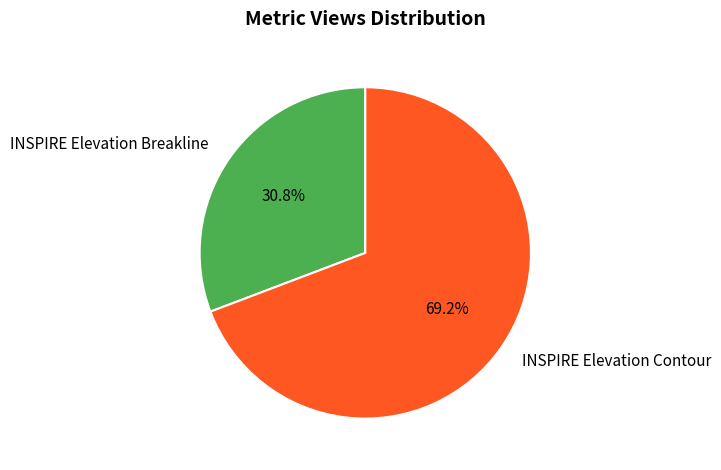

What is the largest slice in the pie chart?

INSPIRE Elevation Contour